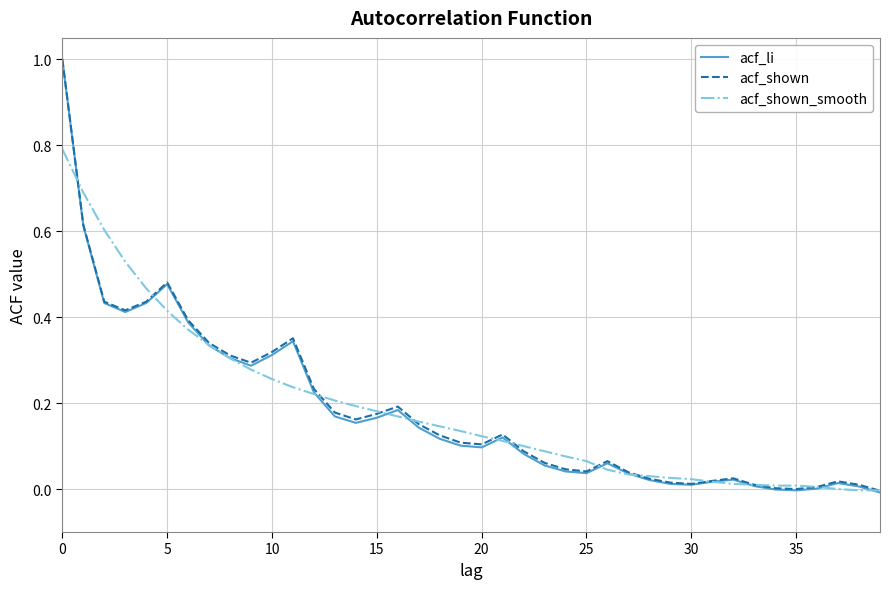

What is the greatest value displayed?

1.0